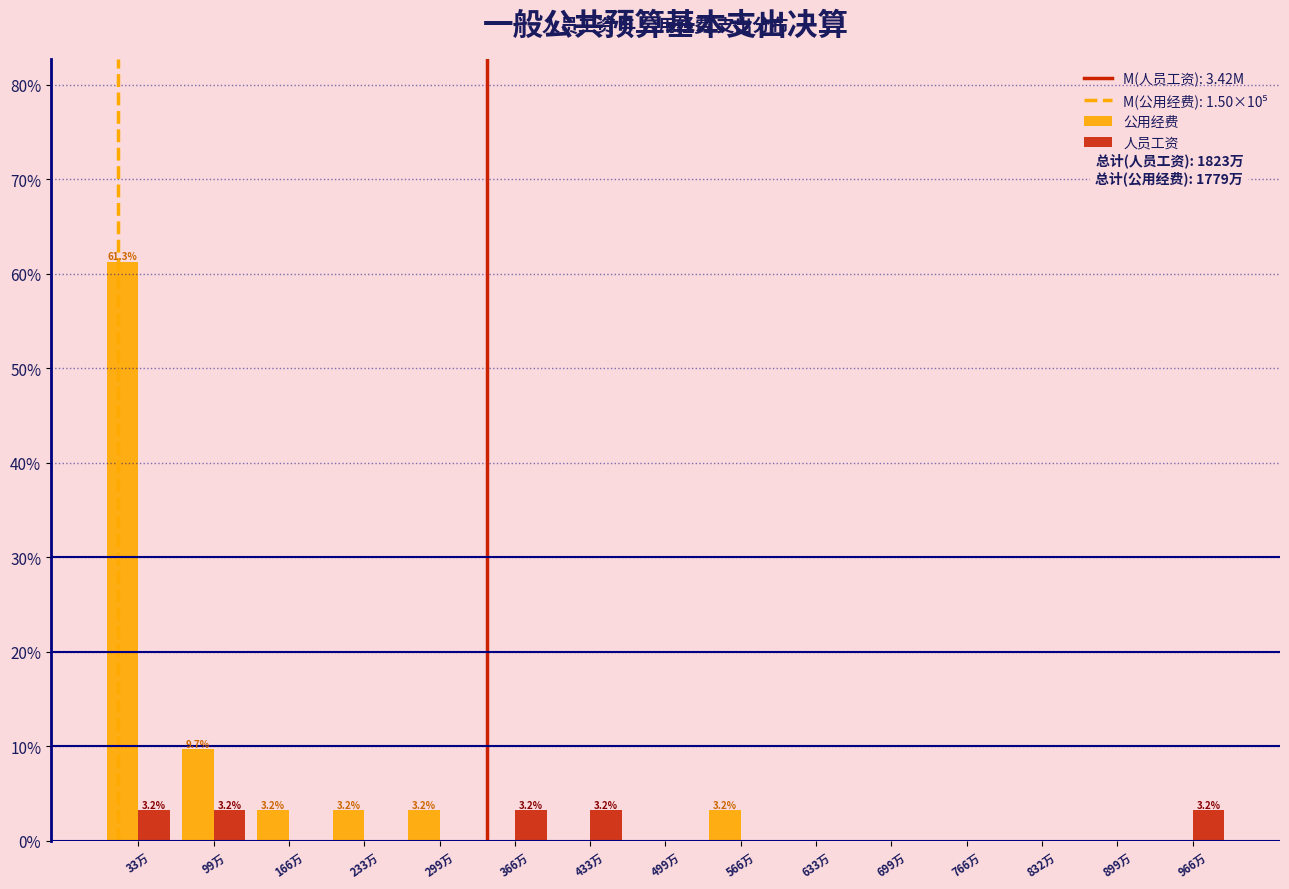

Reading left to right, what are all the values shown in this chart?

公用经费: 33万=61.3	99万=9.7	166万=3.2	233万=3.2	299万=3.2	366万=0.0	433万=0.0	499万=0.0	566万=3.2	633万=0.0	699万=0.0	766万=0.0	832万=0.0	899万=0.0	966万=0.0
人员工资: 33万=3.2	99万=3.2	166万=0.0	233万=0.0	299万=0.0	366万=3.2	433万=3.2	499万=0.0	566万=0.0	633万=0.0	699万=0.0	766万=0.0	832万=0.0	899万=0.0	966万=3.2